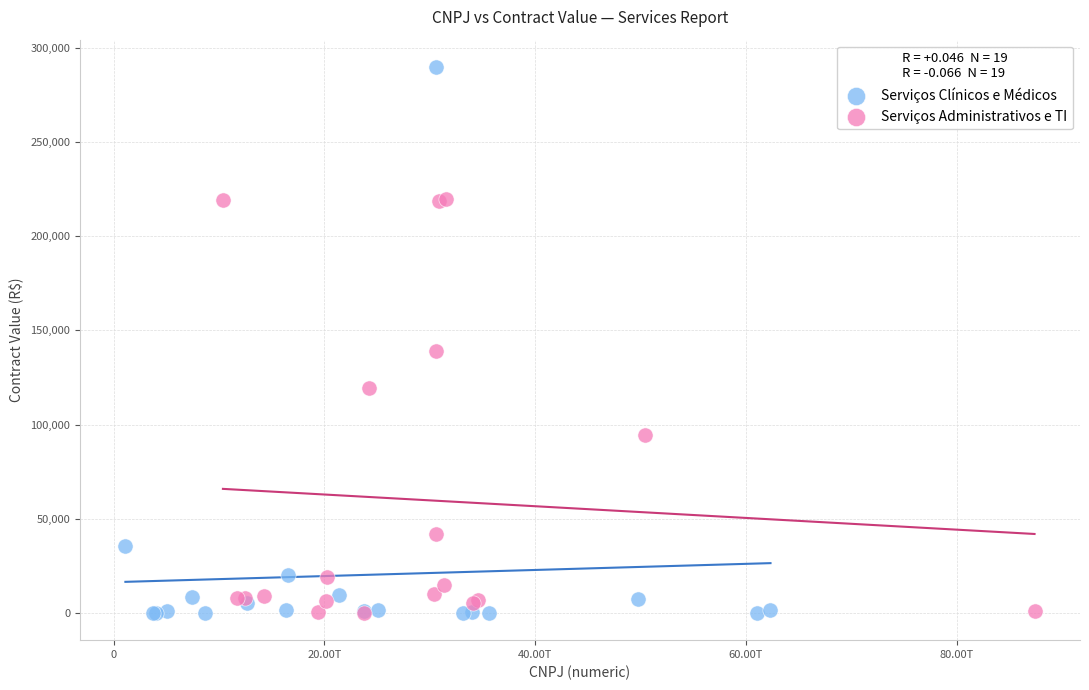

Which series has the largest Y range (max minus min)?

Serviços Clínicos e Médicos